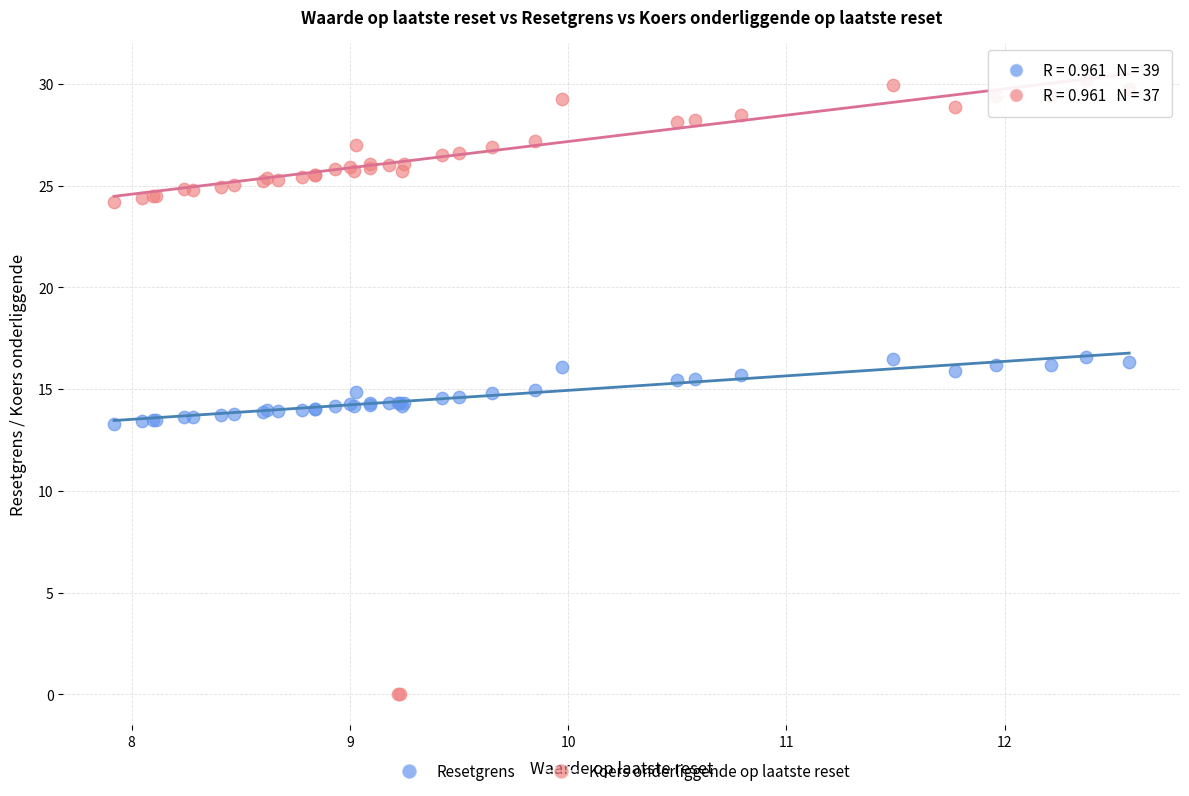

What are all the series names shown in the legend?

Resetgrens, Koers onderliggende op laatste reset